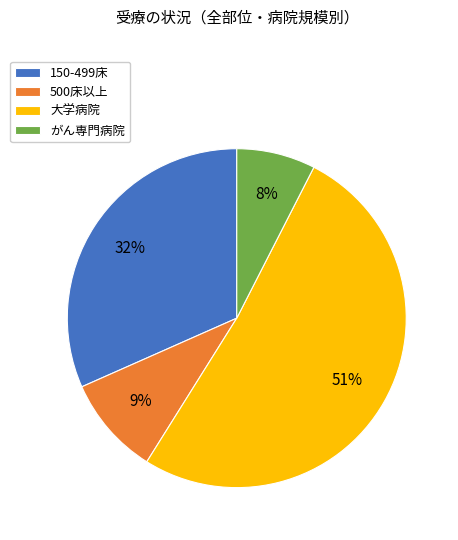

How many segments does this pie chart have?

4